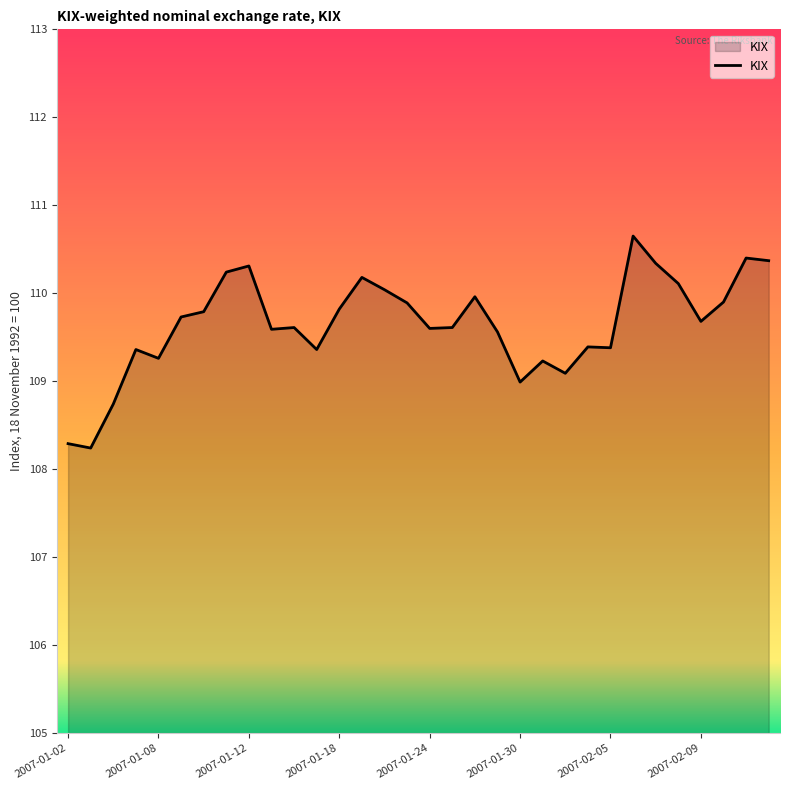

What is the greatest value displayed?

110.7